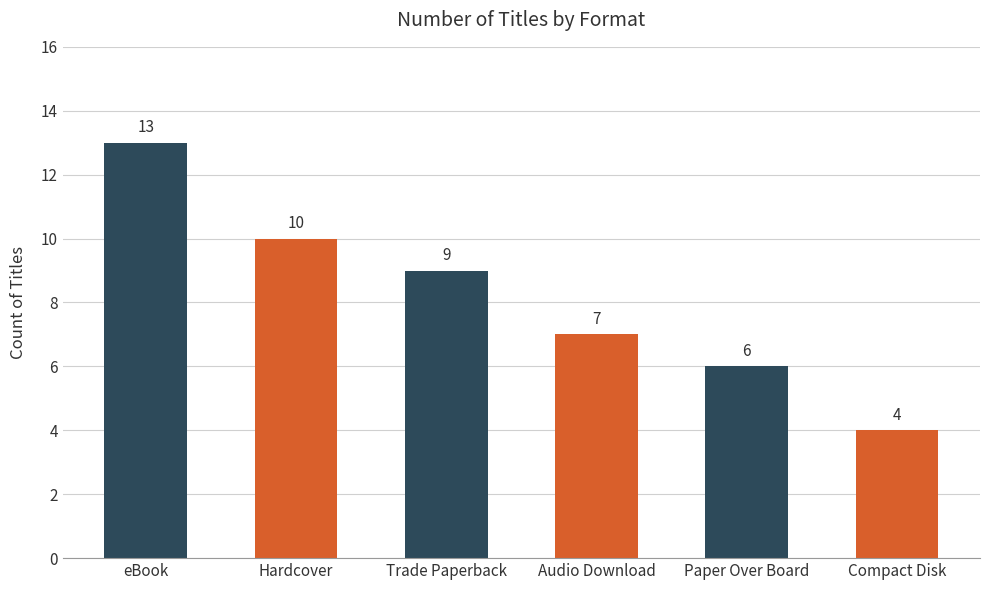

Between eBook and Hardcover, which is larger?

eBook